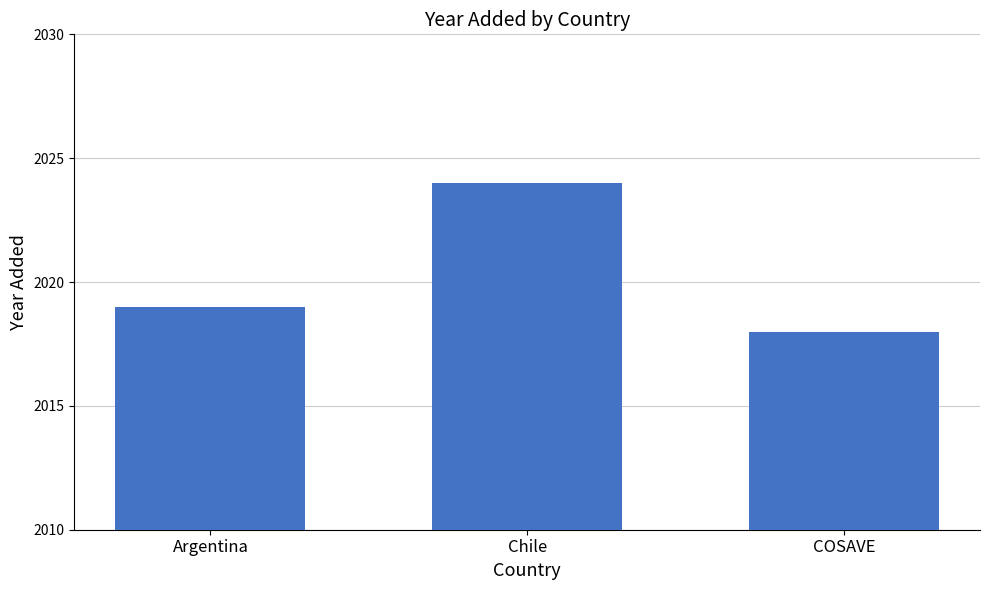

Which category has the lowest value across all series?

COSAVE